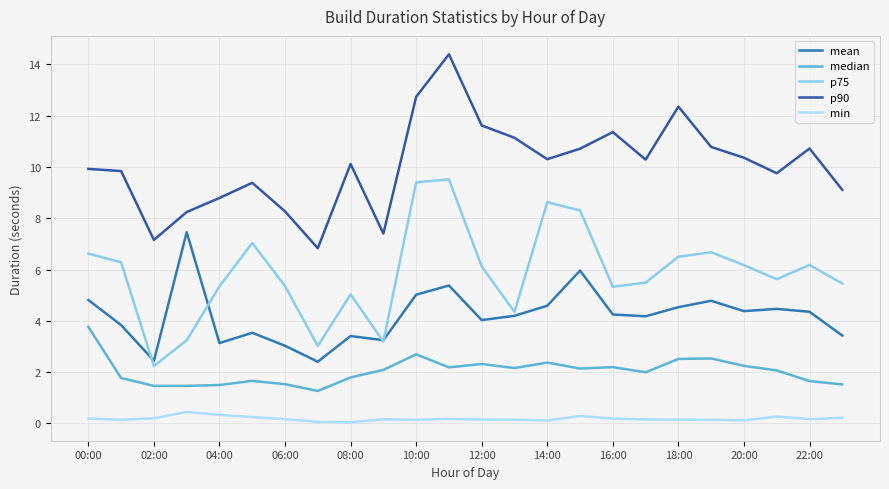

How many lines are shown in the chart?

5